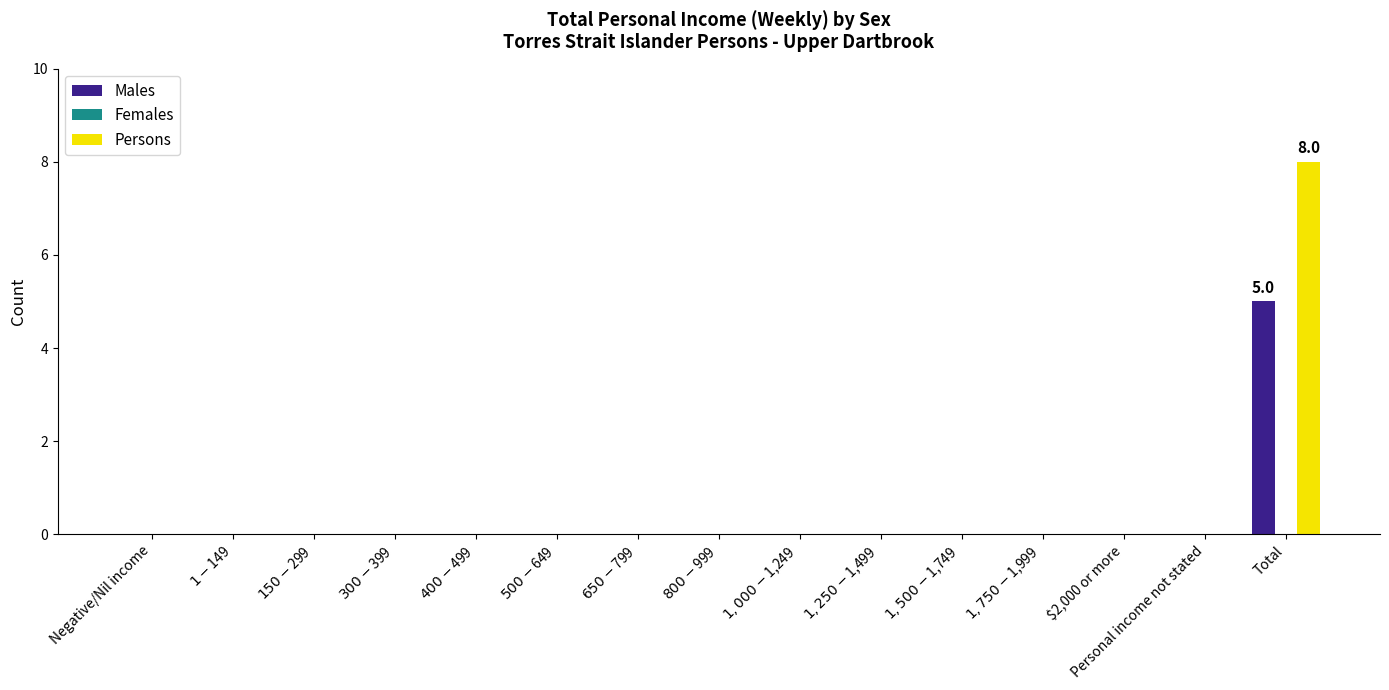

What is the total value across all series at Total?

13